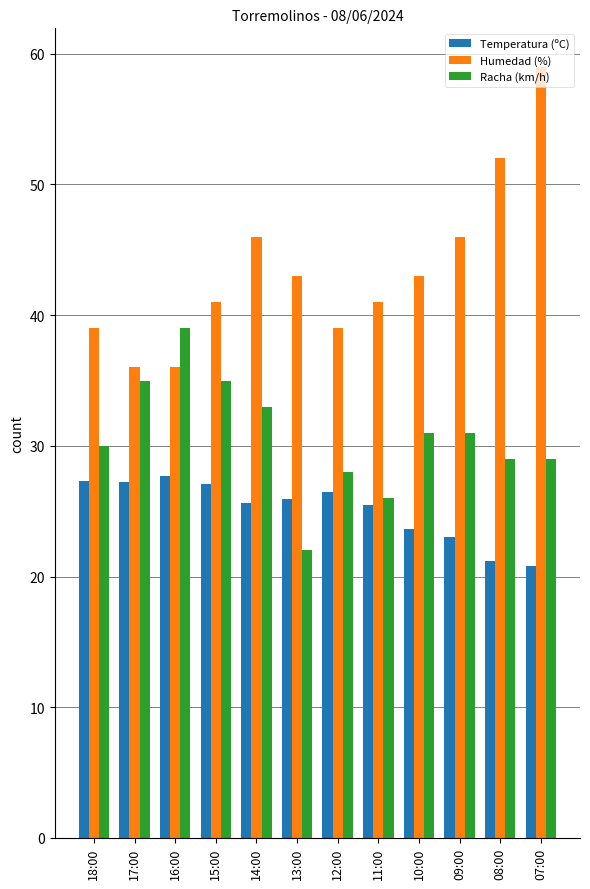

Which series has the widest spread of values?

Humedad (%)